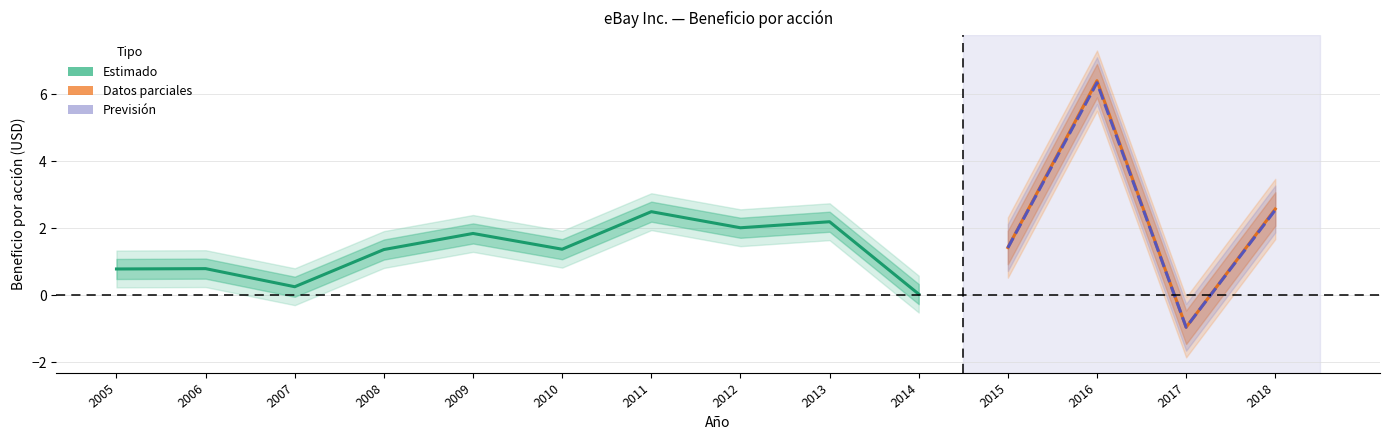

What is the difference between the second highest and second lowest values?

1.9